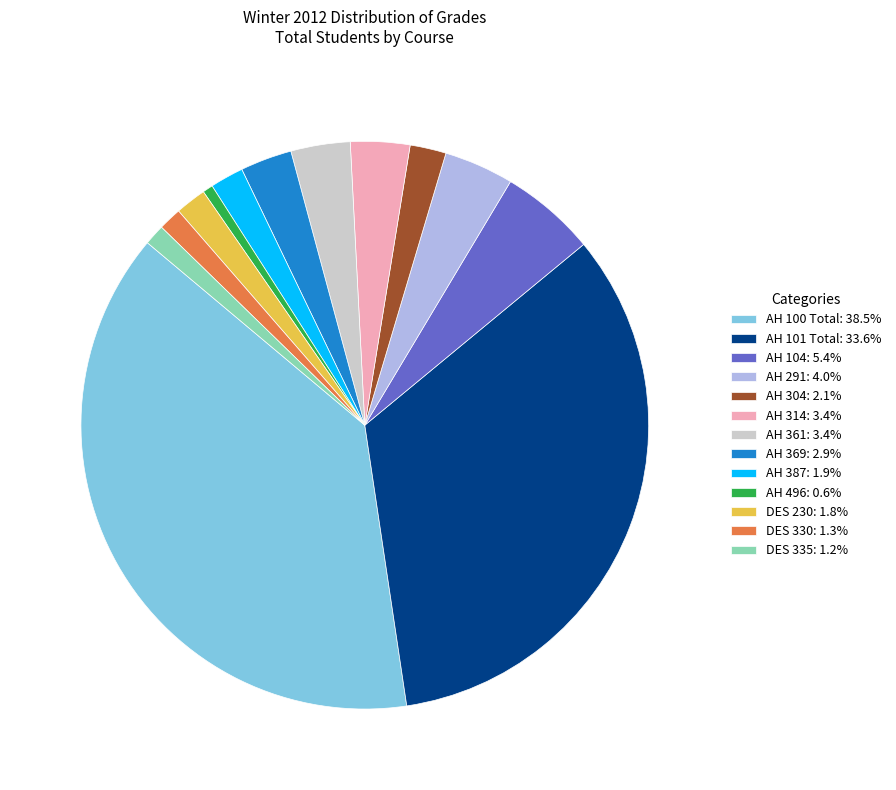

What is the ratio of the value at AH 101 Total: 33.6% to the value at DES 335: 1.2%?

28.6